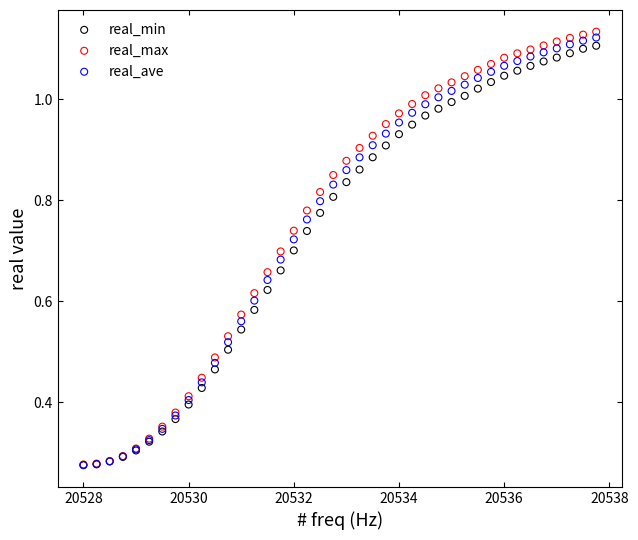

Which series contains the highest Y value?

real_max